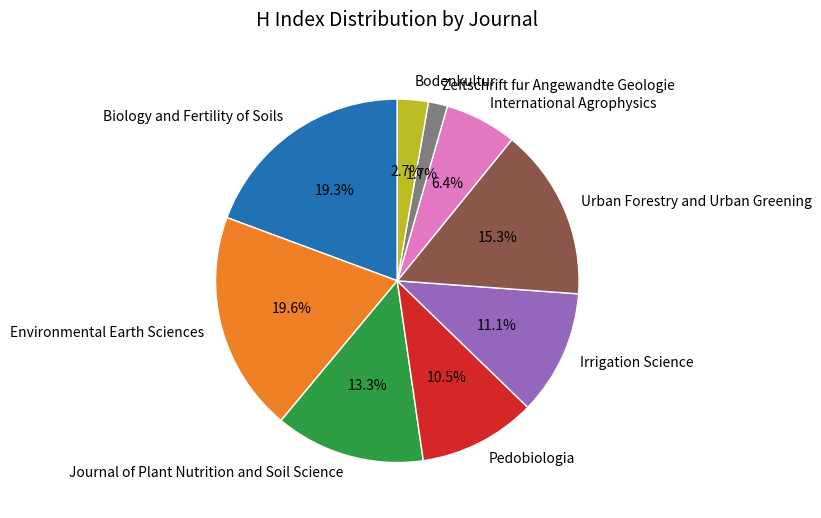

To the nearest percent, what is the combined percentage of Zeitschrift fur Angewandte Geologie and Urban Forestry and Urban Greening?

17%